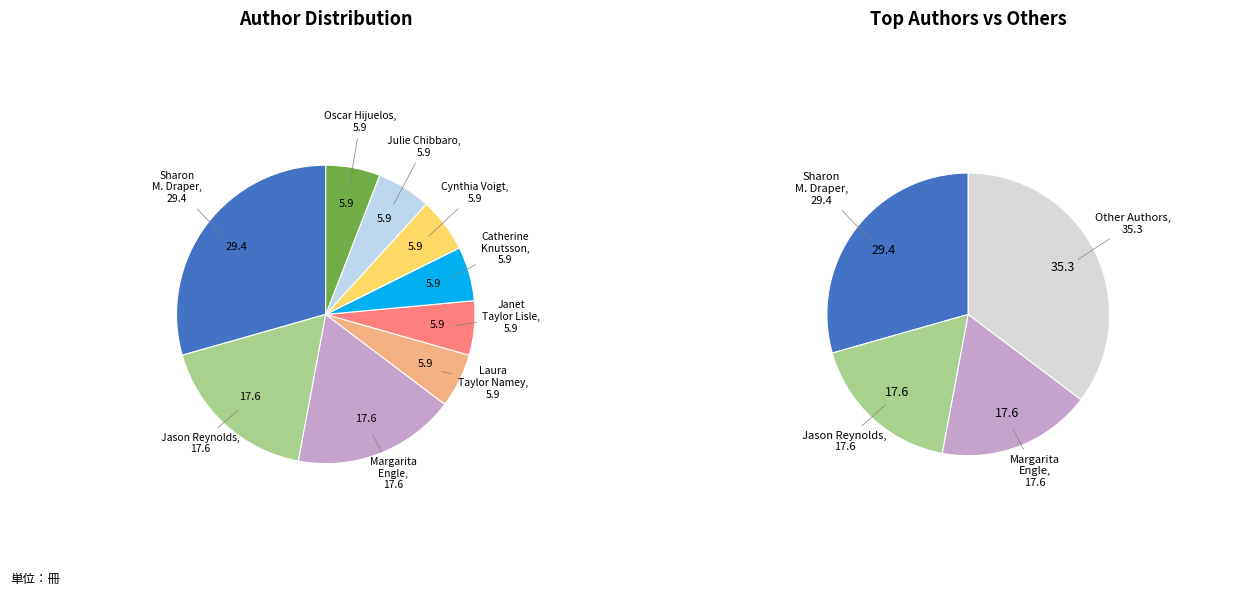

To the nearest percent, what is the difference between the Margarita Engle and Julie Chibbaro slice percentages?

12%